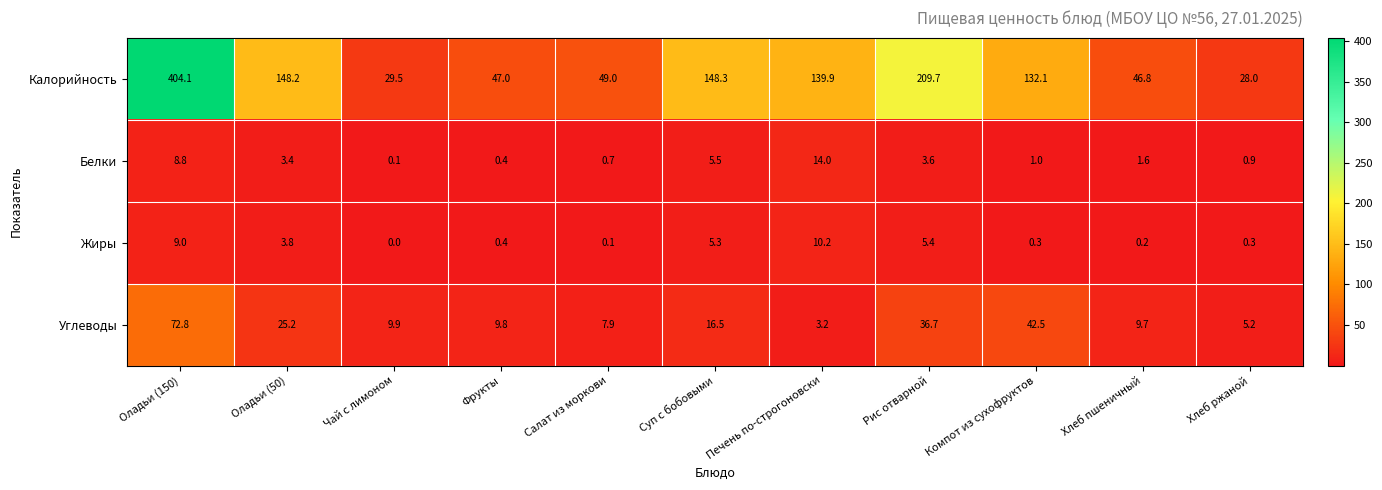

Which series has the widest spread of values?

Калорийность